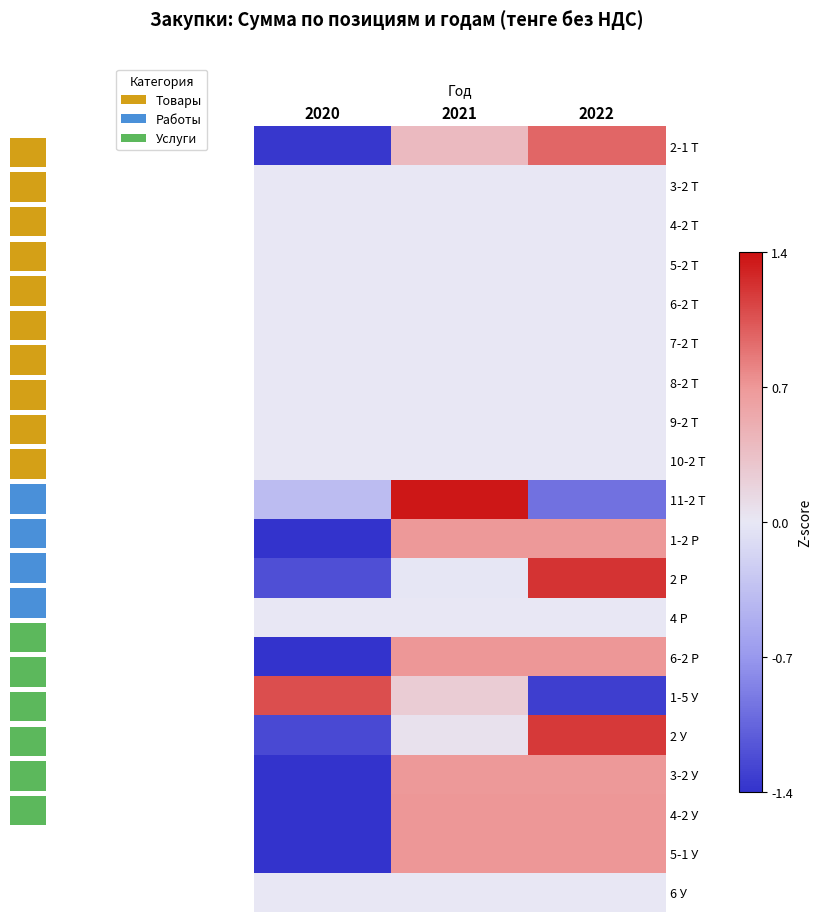

Reading left to right, what are all the values shown in this chart?

2-1 Т: 2020=-1.4	2021=0.4	2022=1.0
3-2 Т: 2020=0.0	2021=0.0	2022=0.0
4-2 Т: 2020=0.0	2021=0.0	2022=0.0
5-2 Т: 2020=0.0	2021=0.0	2022=0.0
6-2 Т: 2020=0.0	2021=0.0	2022=0.0
7-2 Т: 2020=0.0	2021=0.0	2022=0.0
8-2 Т: 2020=0.0	2021=0.0	2022=0.0
9-2 Т: 2020=0.0	2021=0.0	2022=0.0
10-2 Т: 2020=0.0	2021=0.0	2022=0.0
11-2 Т: 2020=-0.4	2021=1.4	2022=-1.0
1-2 Р: 2020=-1.4	2021=0.7	2022=0.7
2 Р: 2020=-1.2	2021=-0.0	2022=1.2
4 Р: 2020=0.0	2021=0.0	2022=0.0
6-2 Р: 2020=-1.4	2021=0.7	2022=0.7
1-5 У: 2020=1.1	2021=0.2	2022=-1.3
2 У: 2020=-1.3	2021=0.1	2022=1.2
3-2 У: 2020=-1.4	2021=0.7	2022=0.7
4-2 У: 2020=-1.4	2021=0.7	2022=0.7
5-1 У: 2020=-1.4	2021=0.7	2022=0.7
6 У: 2020=0.0	2021=0.0	2022=0.0